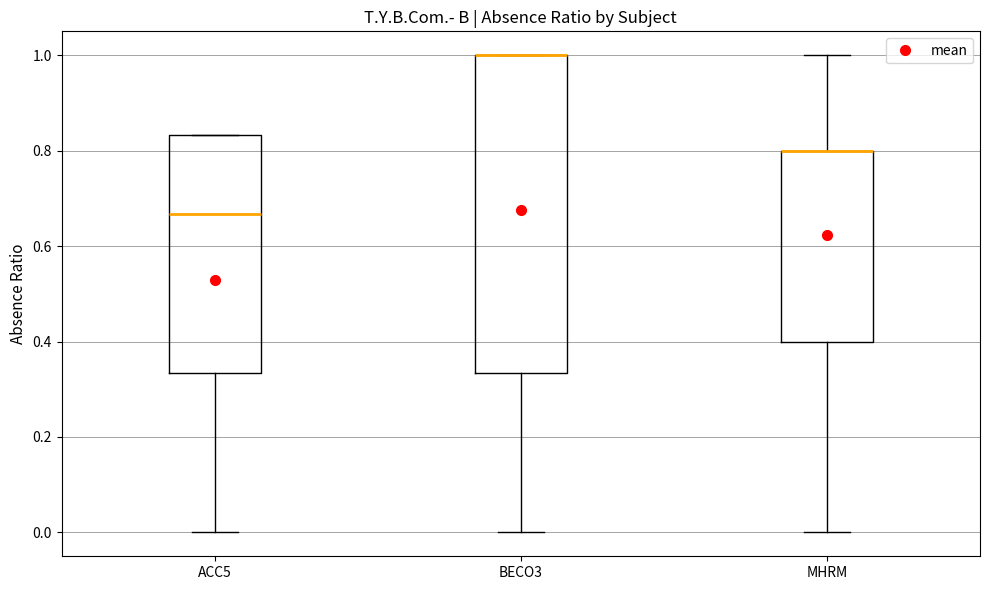

Where is the lower edge of the box for ACC5 on the y-axis? The values are not printed on the chart, so give them approximately, as read against the axis.

0.34